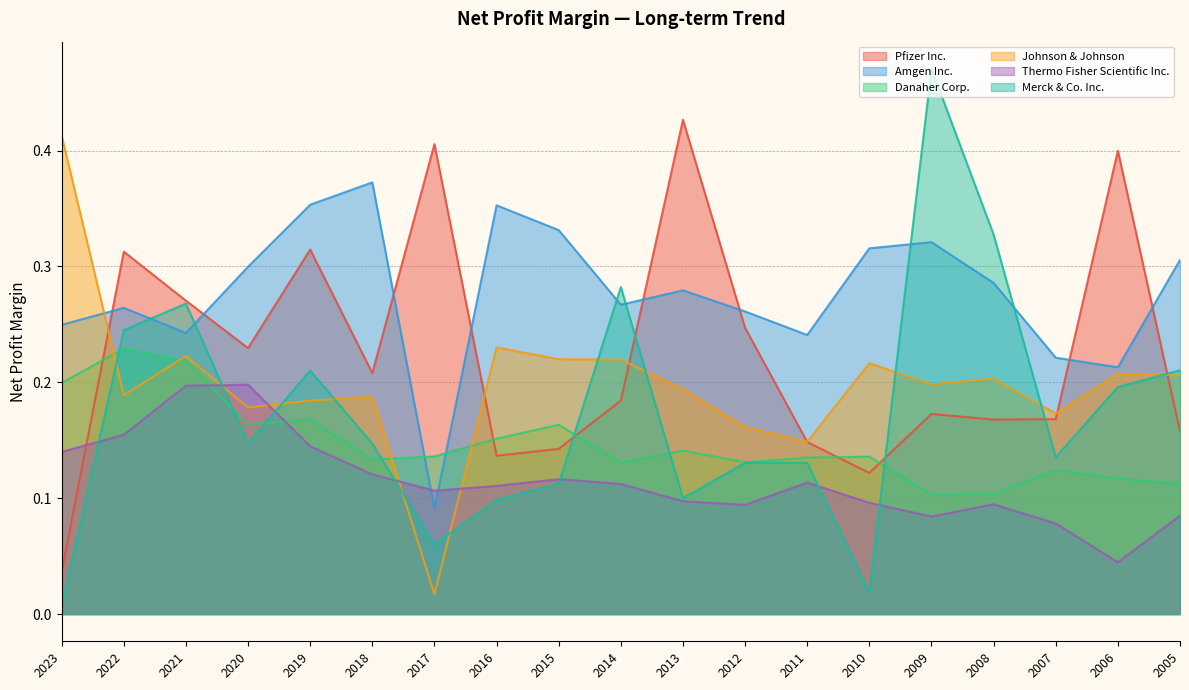

Rank the series by their maximum value, from highest to lowest.

Merck & Co. Inc., Pfizer Inc., Johnson & Johnson, Amgen Inc., Danaher Corp., Thermo Fisher Scientific Inc.